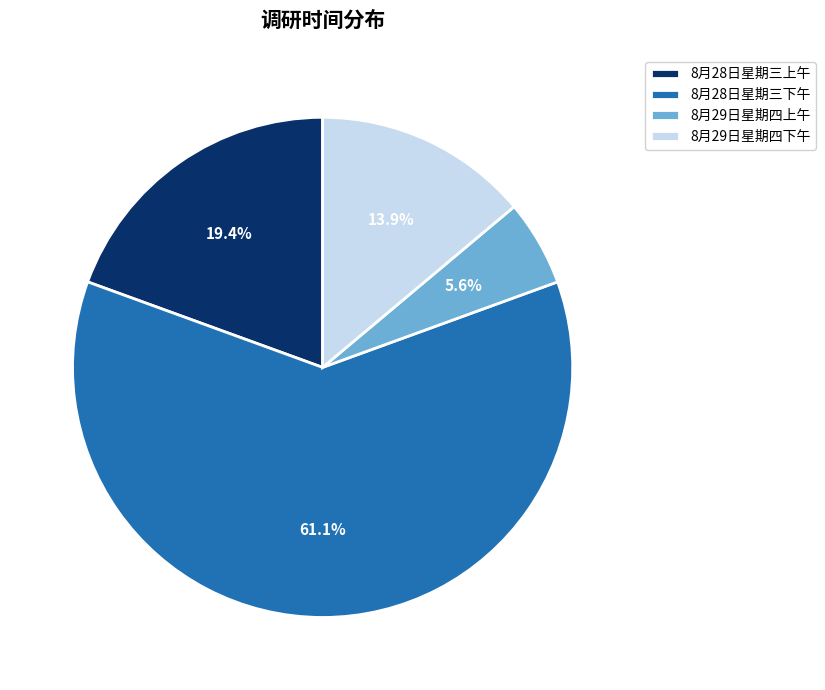

To the nearest percent, what percentage of the pie is 8月29日星期四上午?

6%